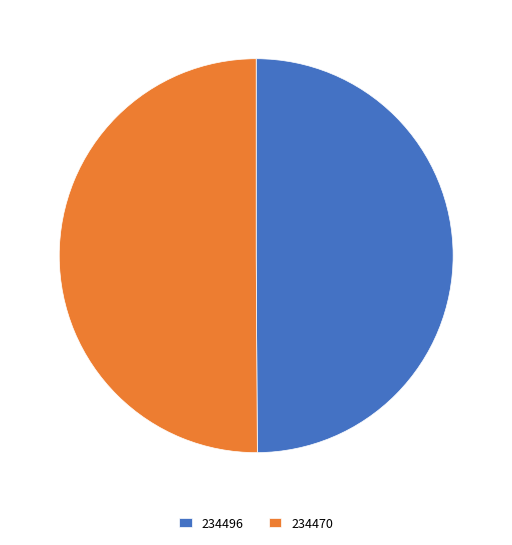

How many segments does this pie chart have?

2